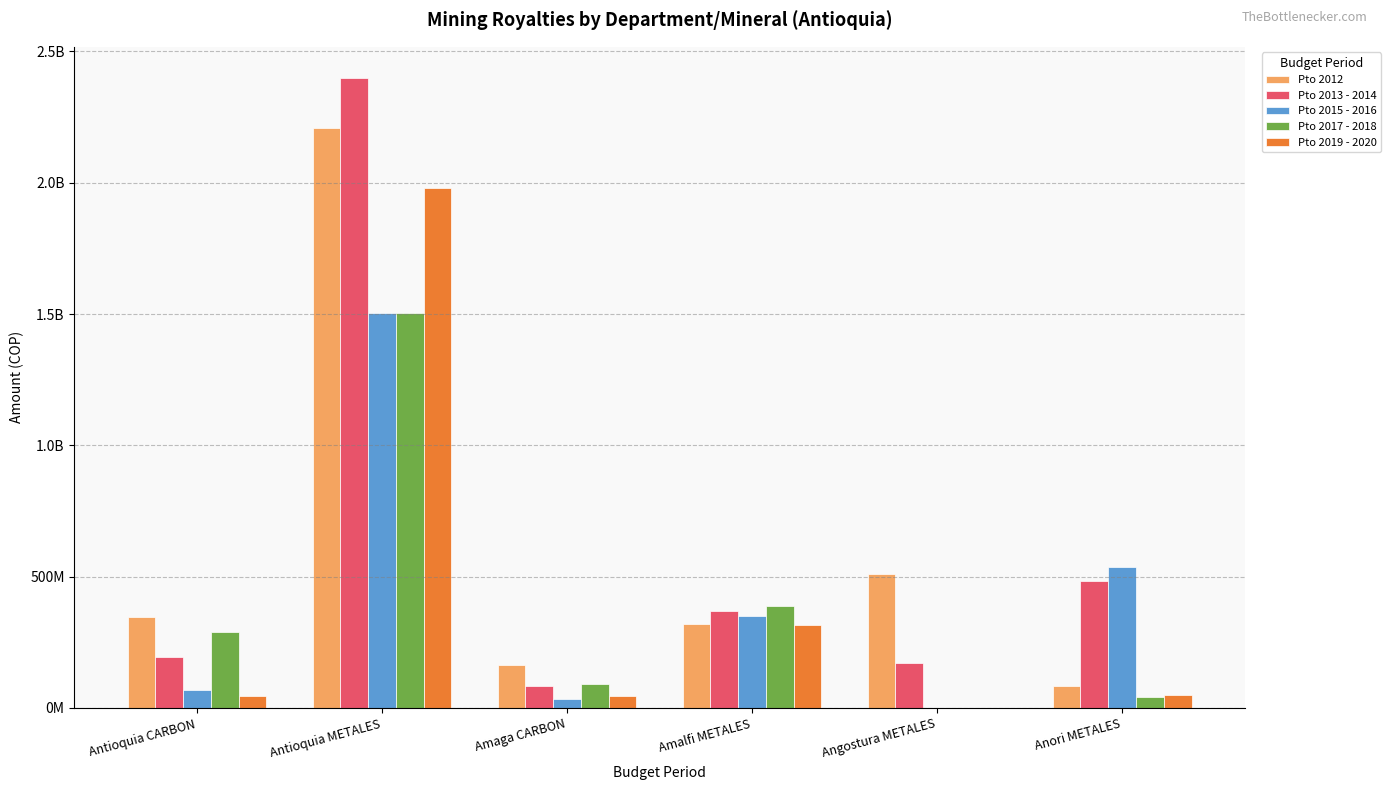

At which category is the sum across all series the highest?

Antioquia METALES